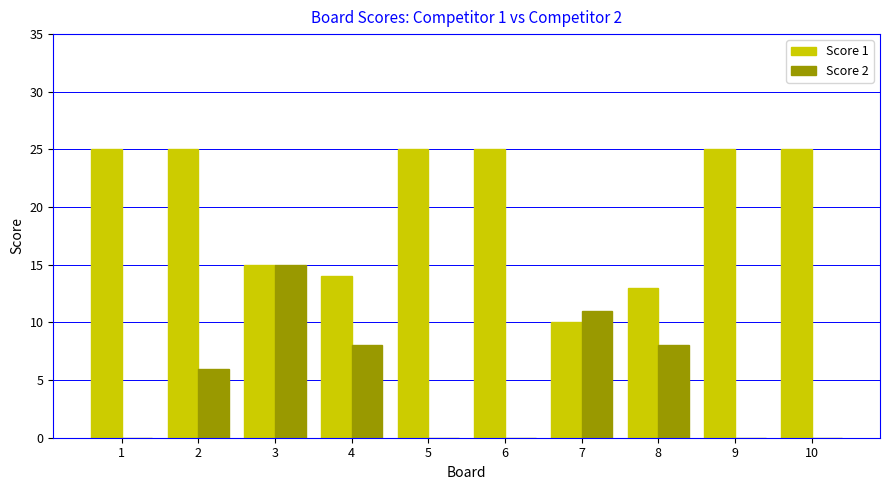

At which category is the sum across all series the highest?

2